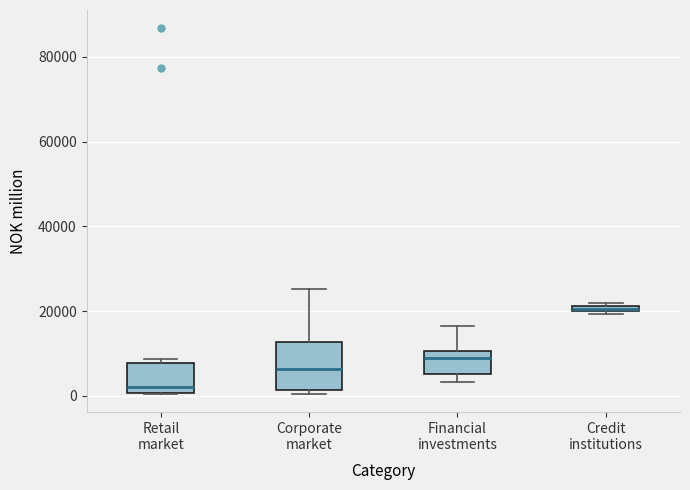

Comparing the boxes themselves (not the whiskers), which one is the tallest?

Corporate market